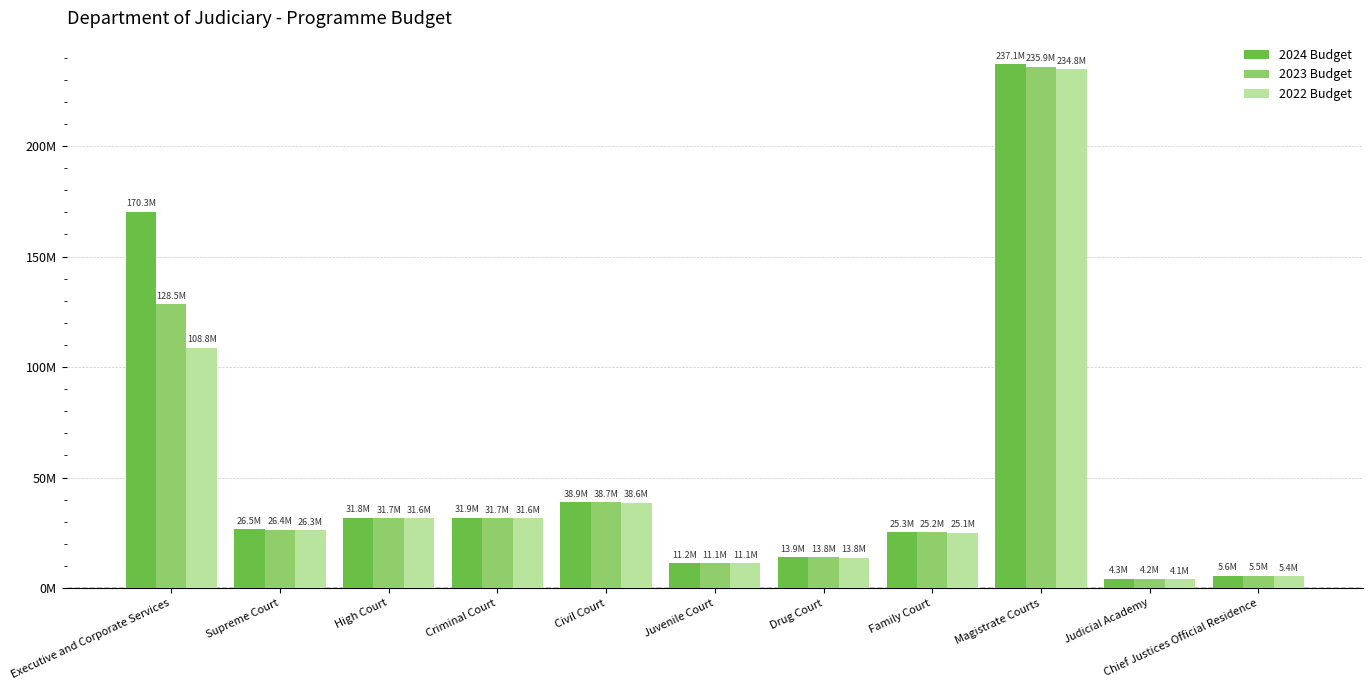

Reading left to right, transcribe all the data shown in this chart.

2024 Budget: 170331331	26483566	31785140	31851563	38901713	11151027	13899001	25267883	237109233	4255960	5638763
2023 Budget: 128486114	26390431	31691193	31723923	38748637	11125121	13848764	25162410	235937541	4176668	5514995
2022 Budget: 108829046	26300000	31600000	31600000	38600000	11100000	13800000	25060000	234800000	4099685	5394833